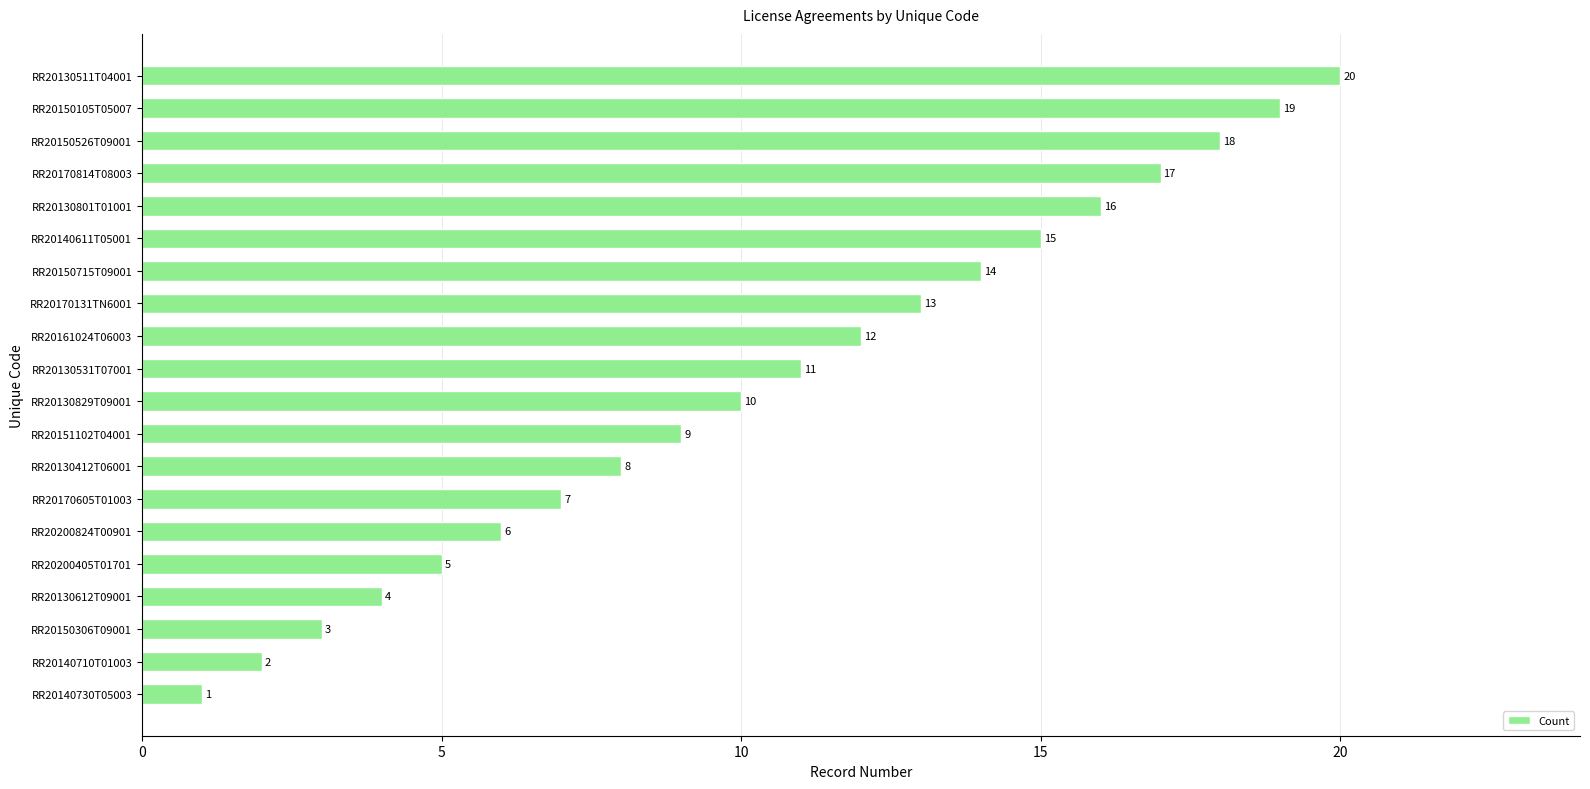

What is the change in value from RR20170605T01003 to RR20151102T04001?

+2